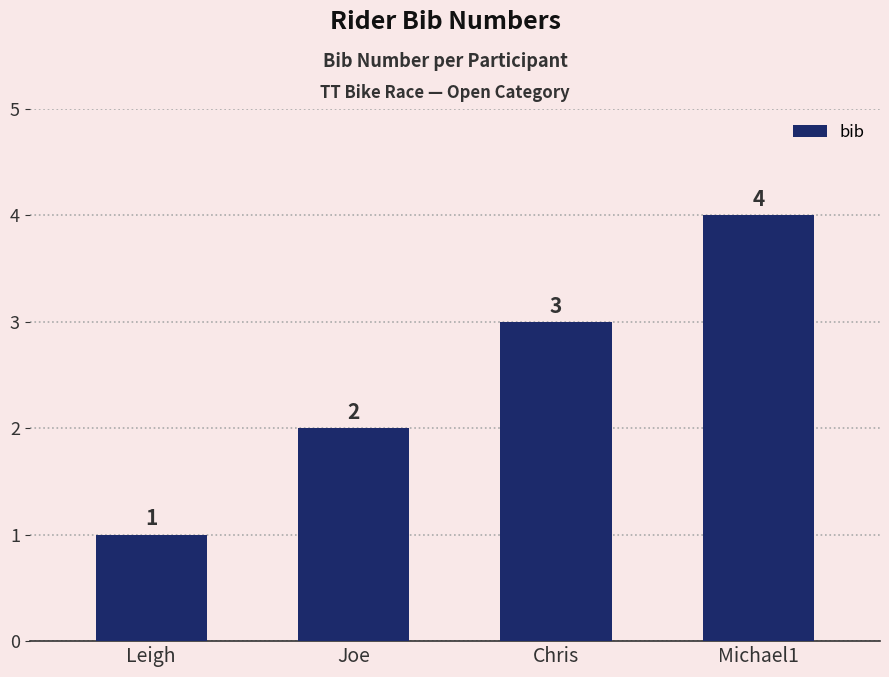

Approximately how many times larger is the value at Michael1 compared to Joe?

2.0